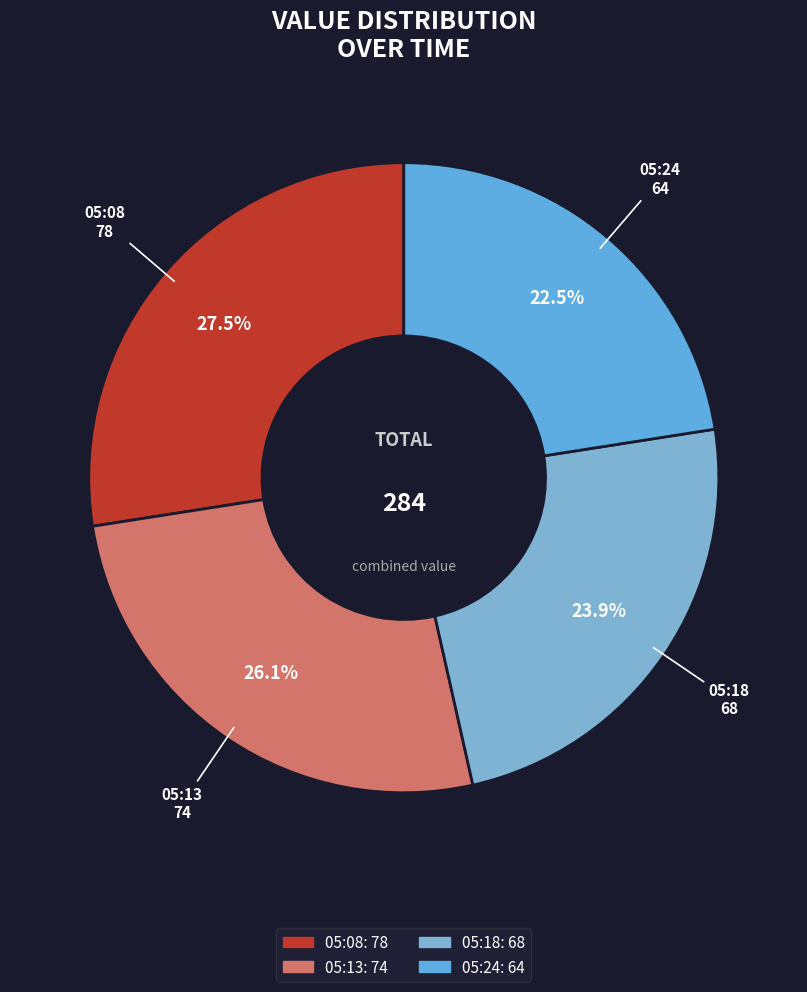

Rank the categories by value from lowest to highest.

05:24, 05:18, 05:13, 05:08